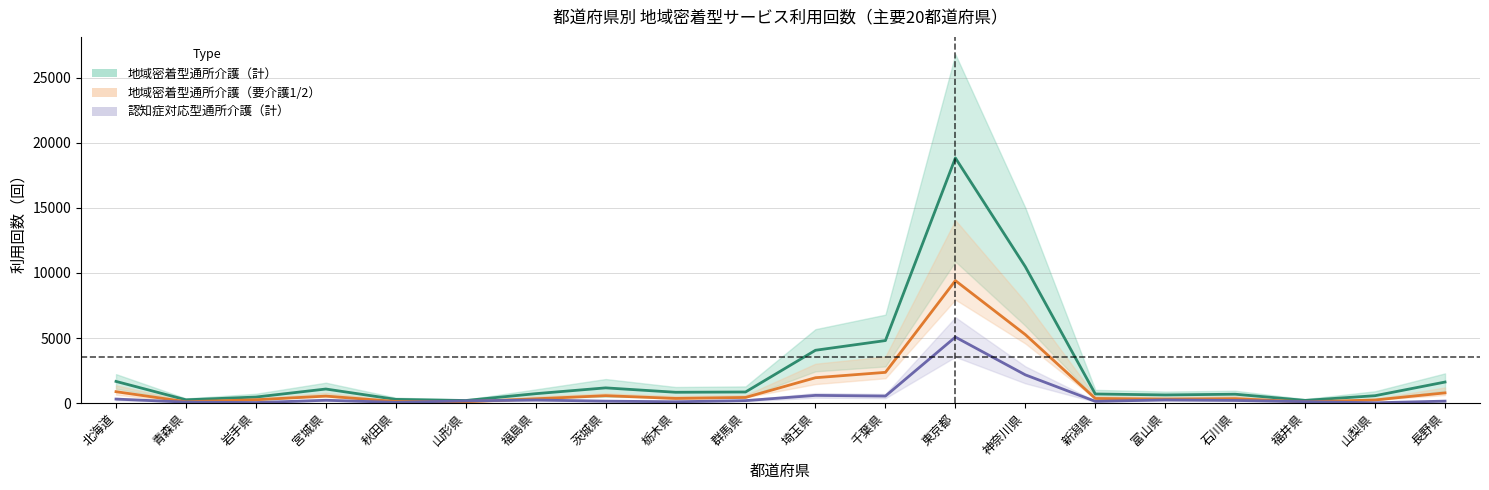

What is the spread (max minus min) of values at 埼玉県?

3465.0